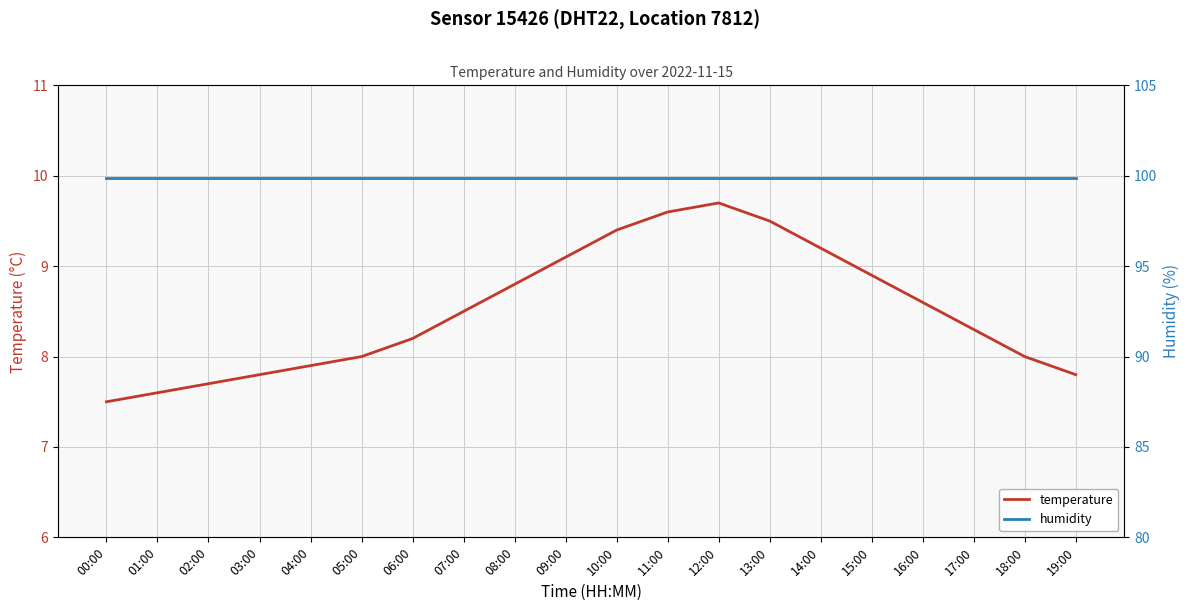

True or false: temperature and humidity intersect in this chart.

False